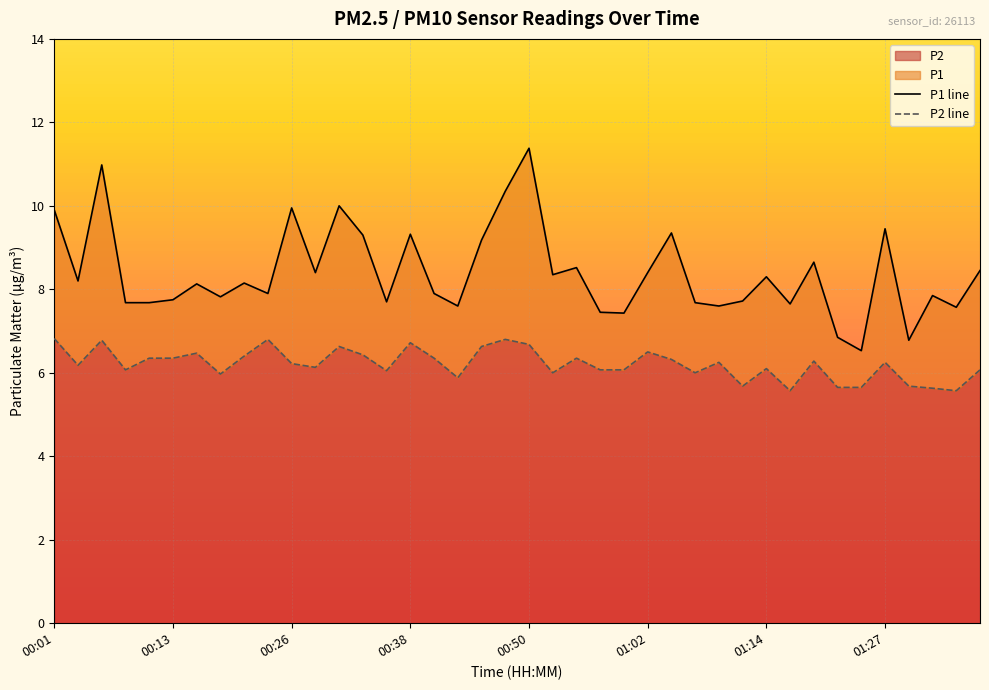

Rank the series by their average value, from lowest to highest.

P2, P1